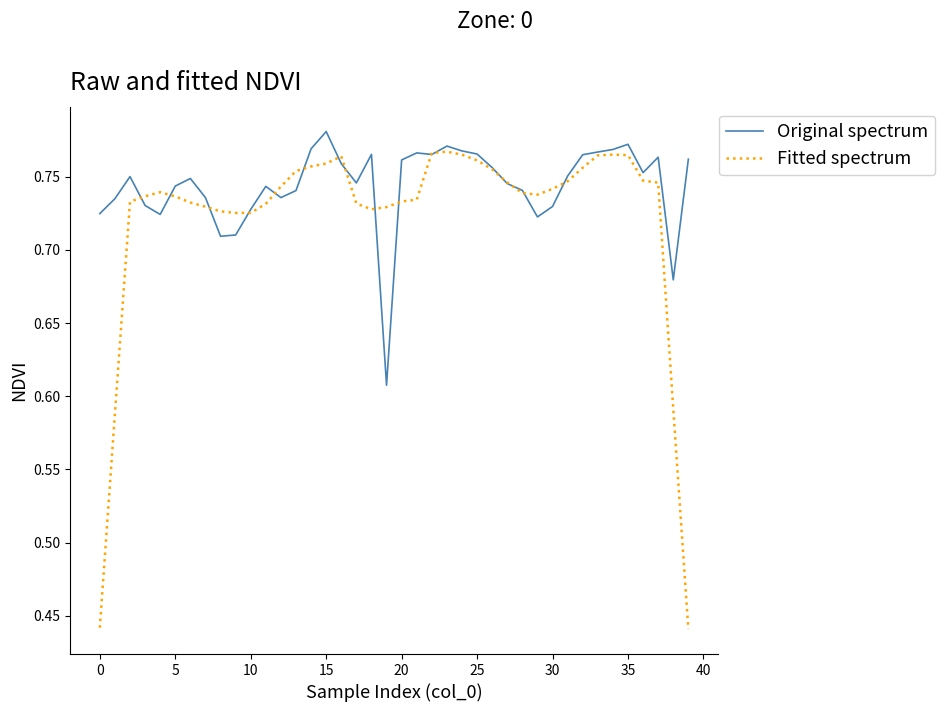

Which series has the widest spread of values?

Fitted spectrum